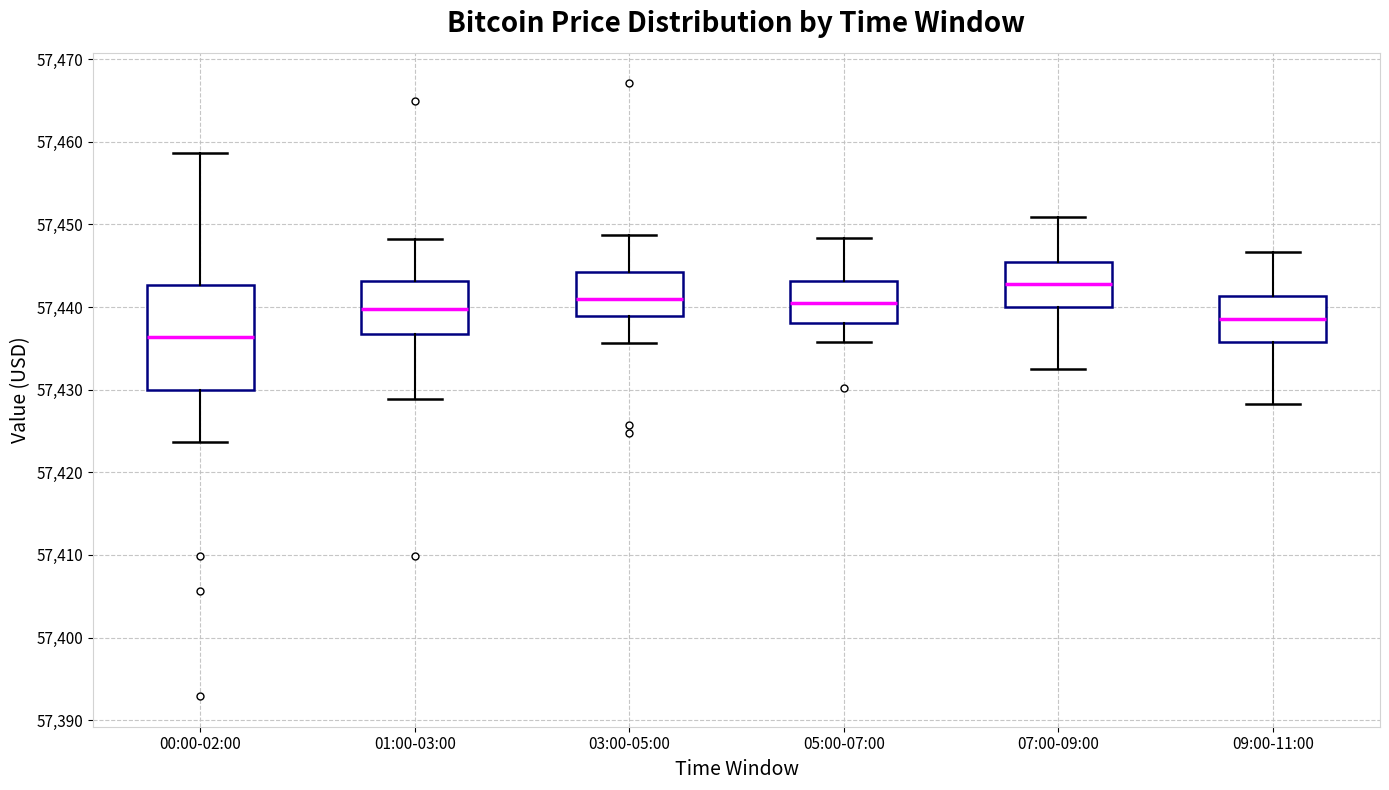

Where is the lower edge of the box for 03:00-05:00 on the y-axis? The values are not printed on the chart, so give them approximately, as read against the axis.

57439